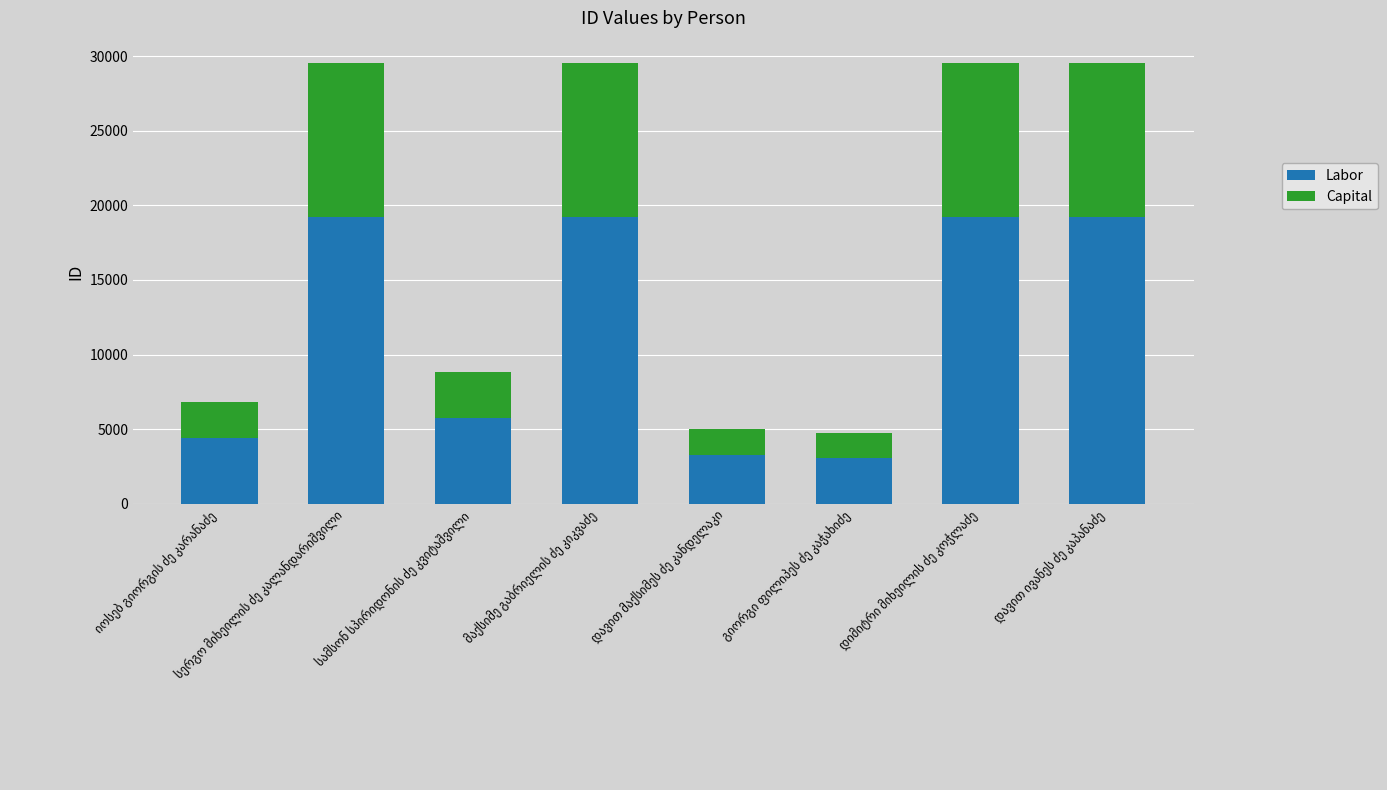

What is the minimum value for Labor?

3063.5